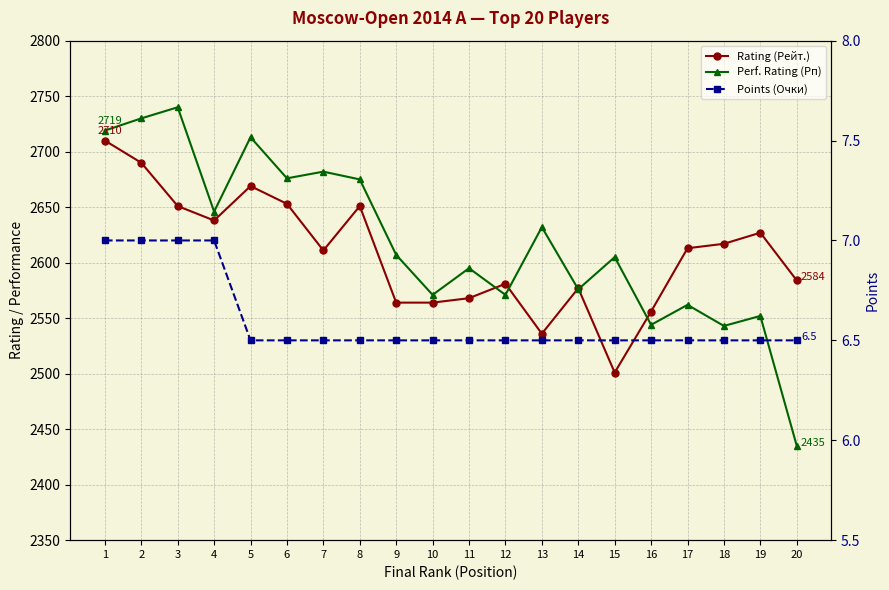

Is it true that Points (Очки) equals 1.9 at 19?

False